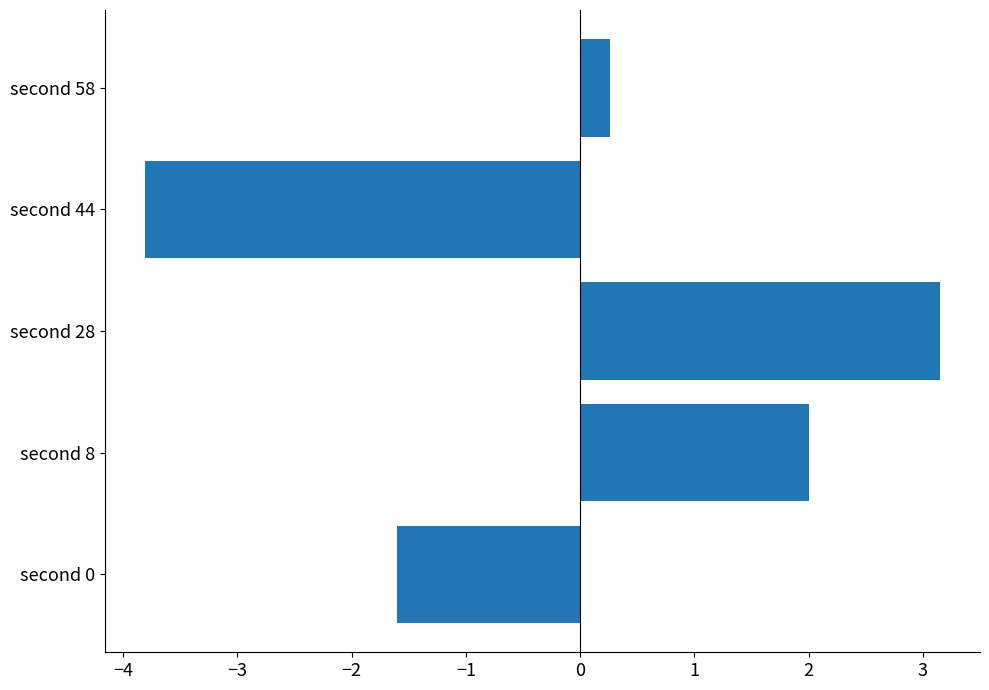

What is the minimum value shown in the chart?

-3.8